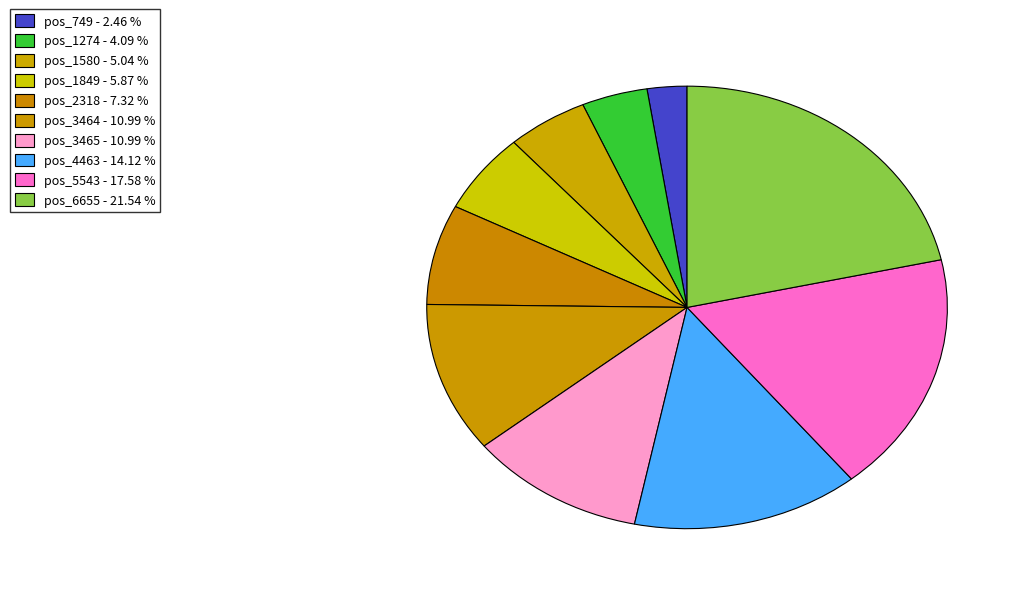

How many slices are in this pie chart?

10